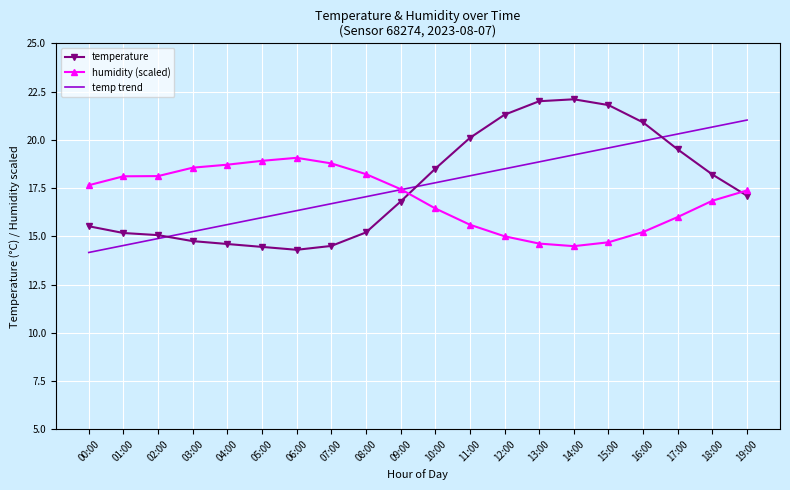

List the series in order of their peak value, lowest first.

humidity (scaled), temp trend, temperature